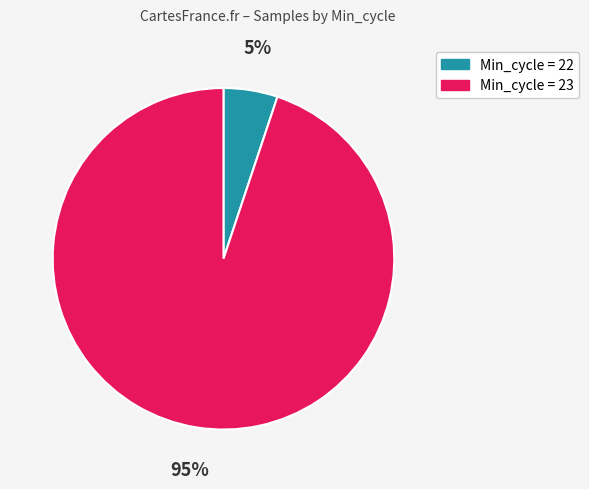

Do Min_cycle = 22 and Min_cycle = 23 together represent more than half of the pie?

Yes